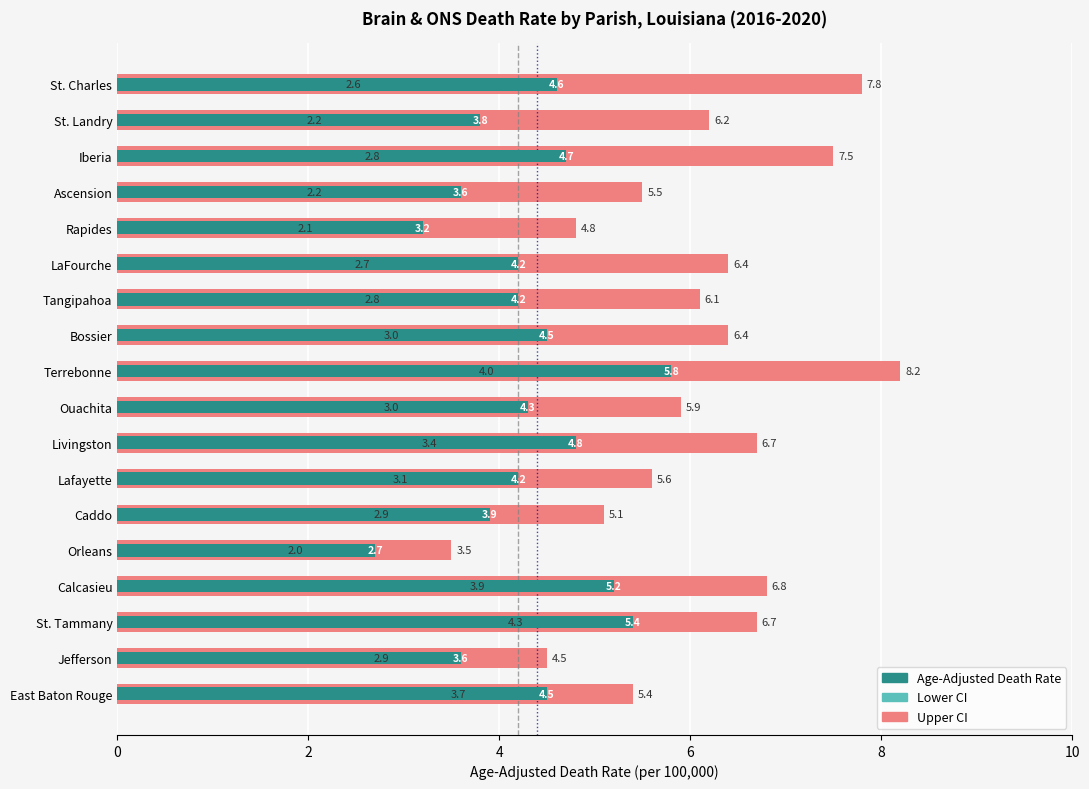

Which series has the largest total across all categories?

Upper CI